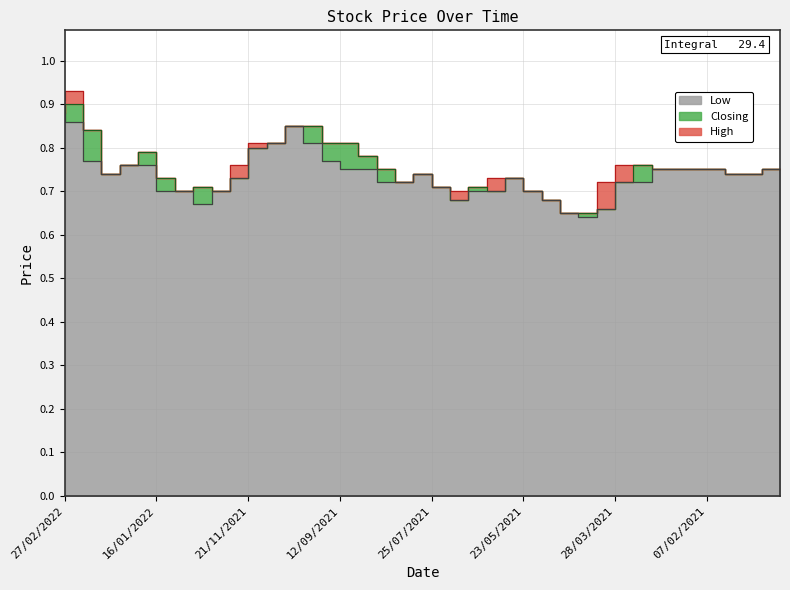

What is the smallest value displayed?

0.6